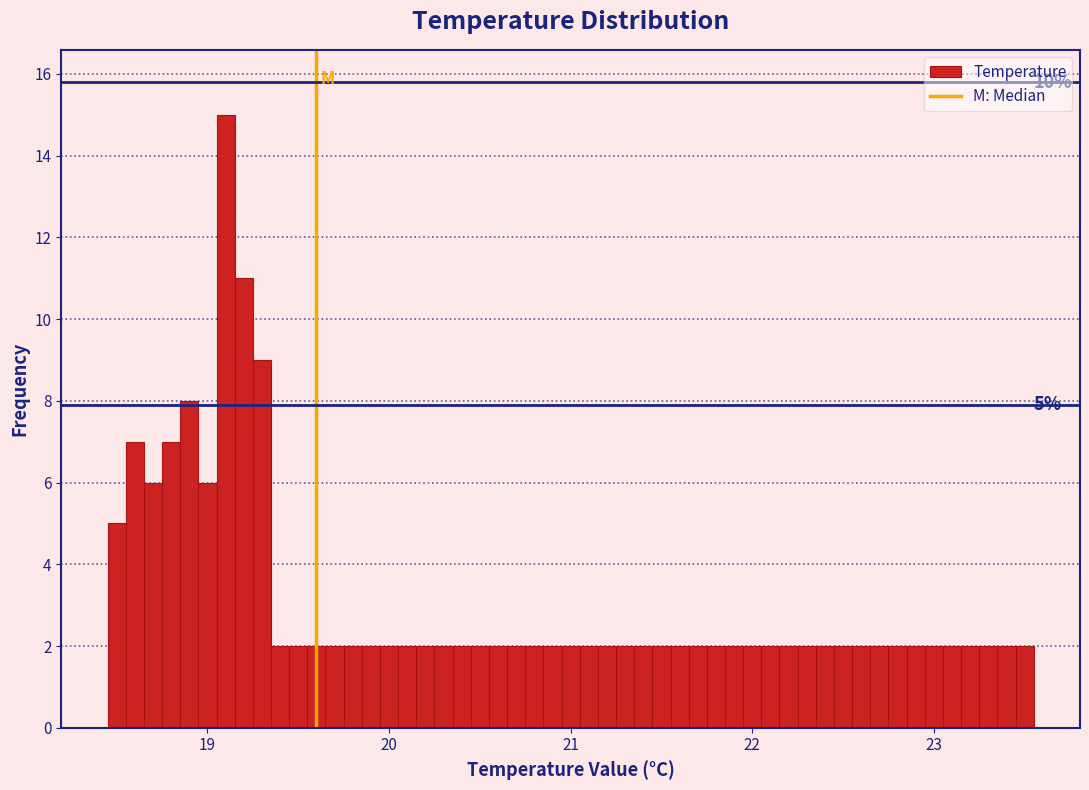

Around what value on the x-axis is the tallest bar? Give the approximate position of its centre, as read against the axis.

19.1